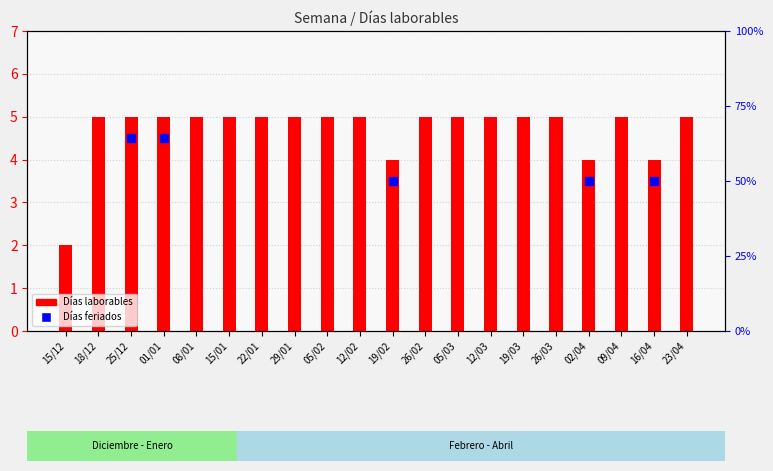

List the labels in order of value, smallest first.

15/12, 19/02, 02/04, 16/04, 18/12, 25/12, 01/01, 08/01, 15/01, 22/01, 29/01, 05/02, 12/02, 26/02, 05/03, 12/03, 19/03, 26/03, 09/04, 23/04